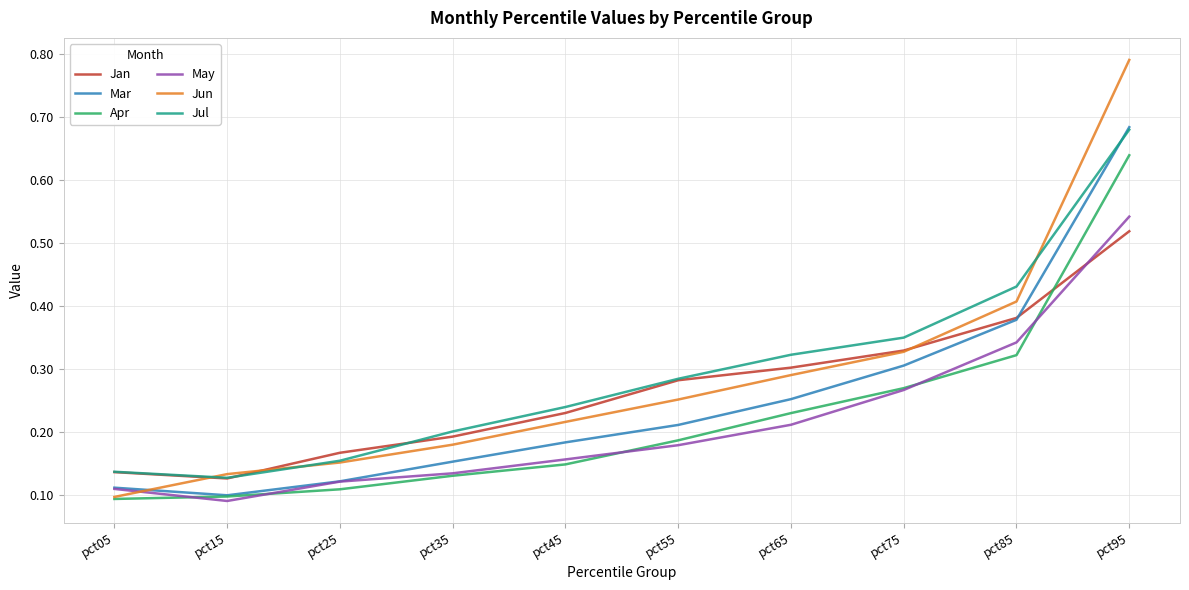

How many distinct data groups are displayed?

6